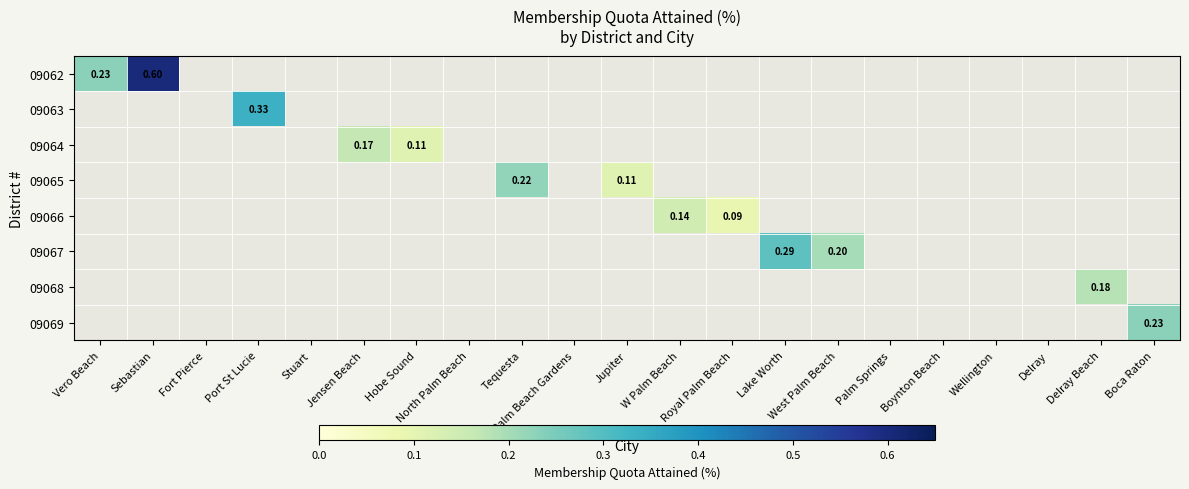

Between Wellington and Delray, which is larger?

Wellington